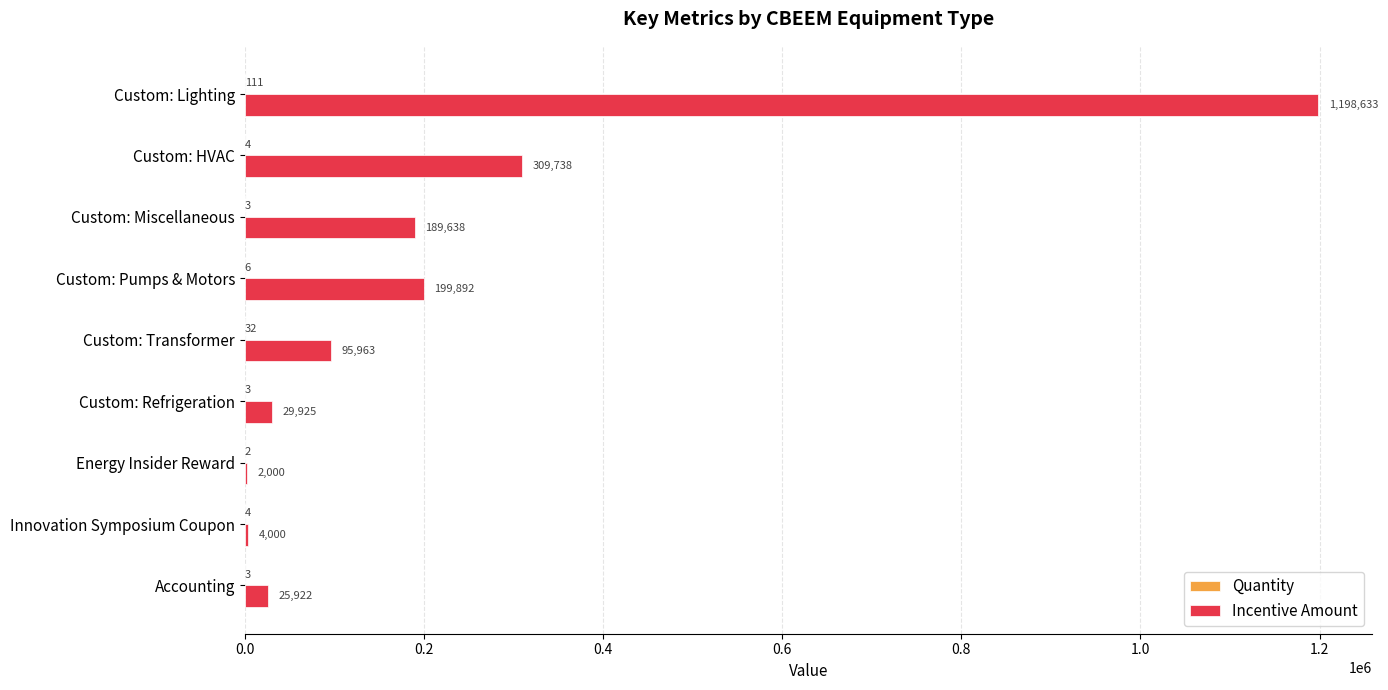

What is the maximum value shown in the chart?

1198632.8